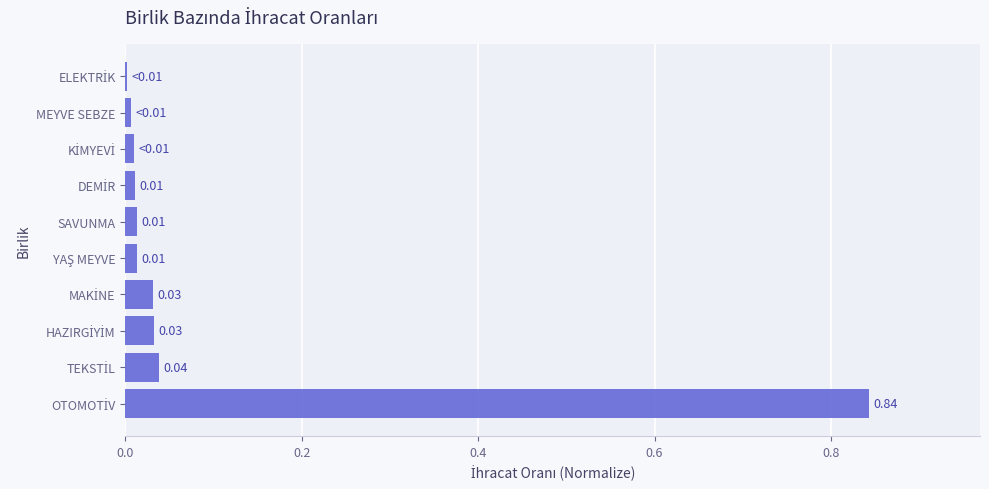

How many series are shown in this chart?

1